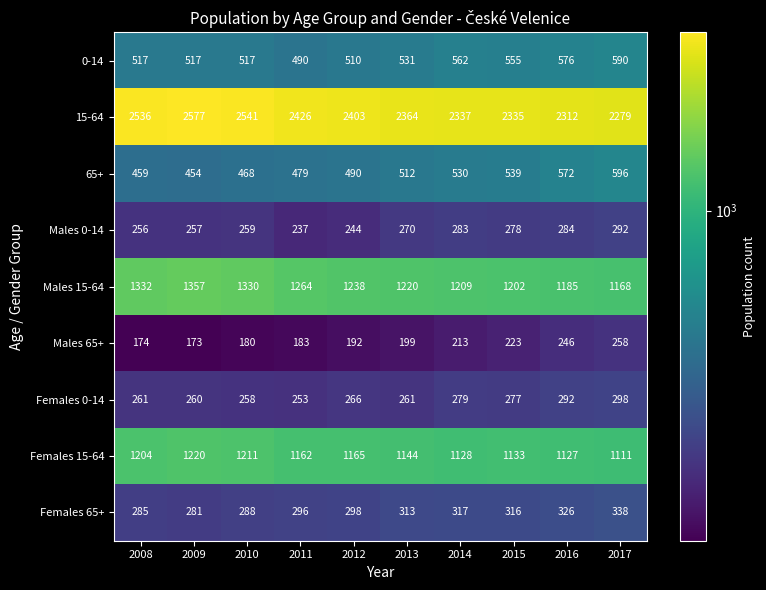

What is the difference between the maximum and second lowest values in the Males 0-14 series?

48